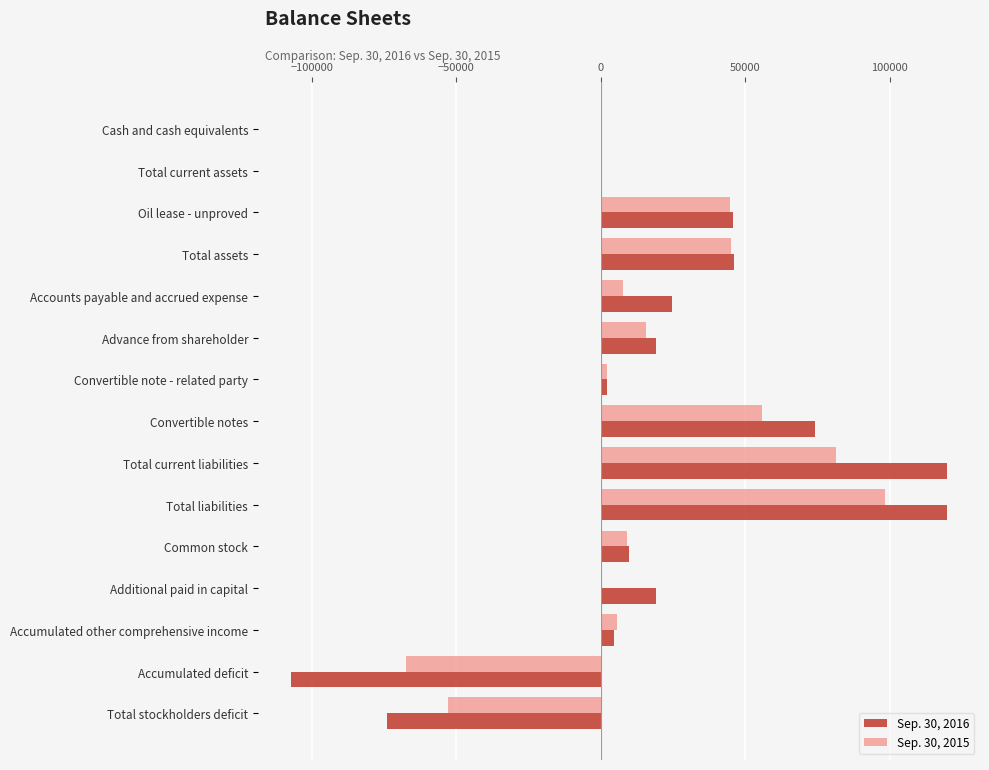

At which label is Sep. 30, 2015 closest to 15352?

Advance from shareholder